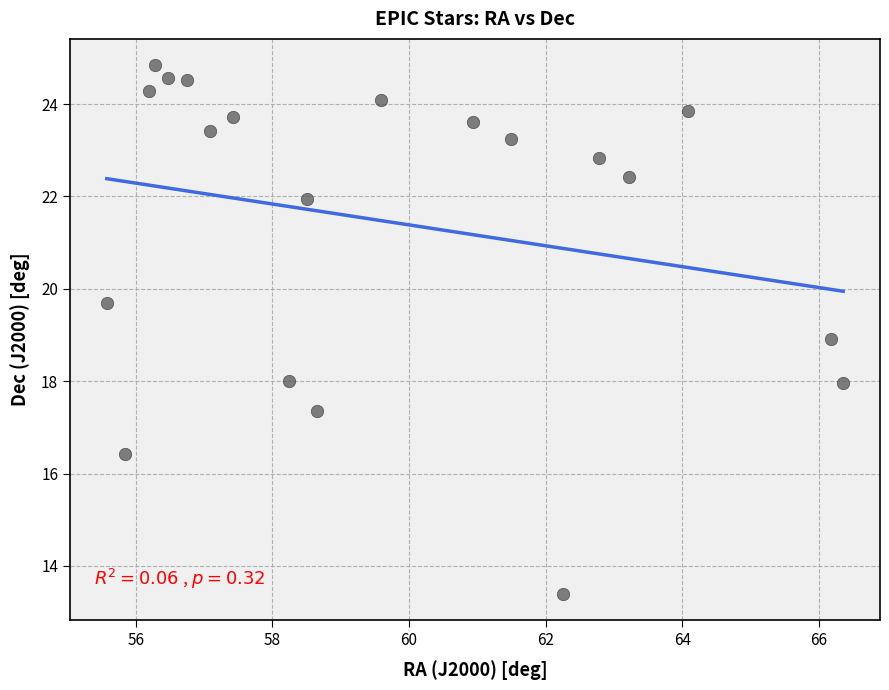

What is the range of Y values (max minus min)?

11.4